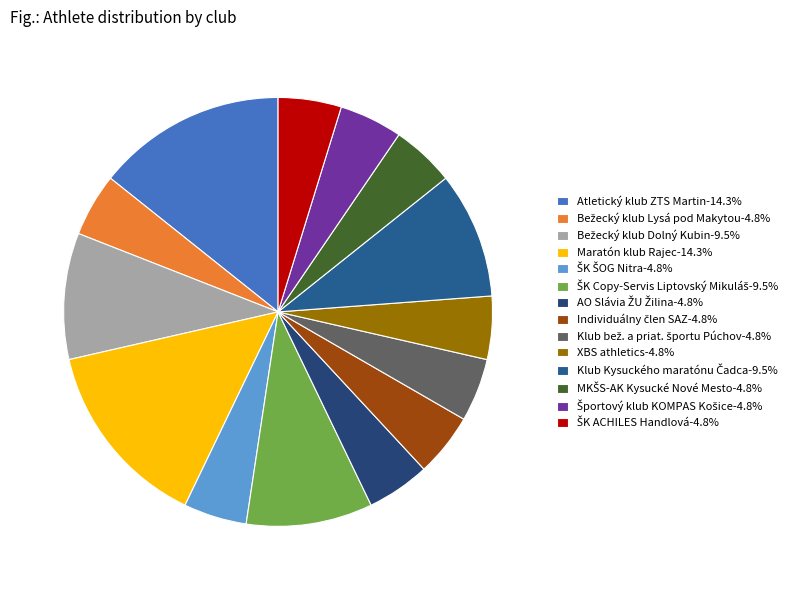

How many segments does this pie chart have?

14